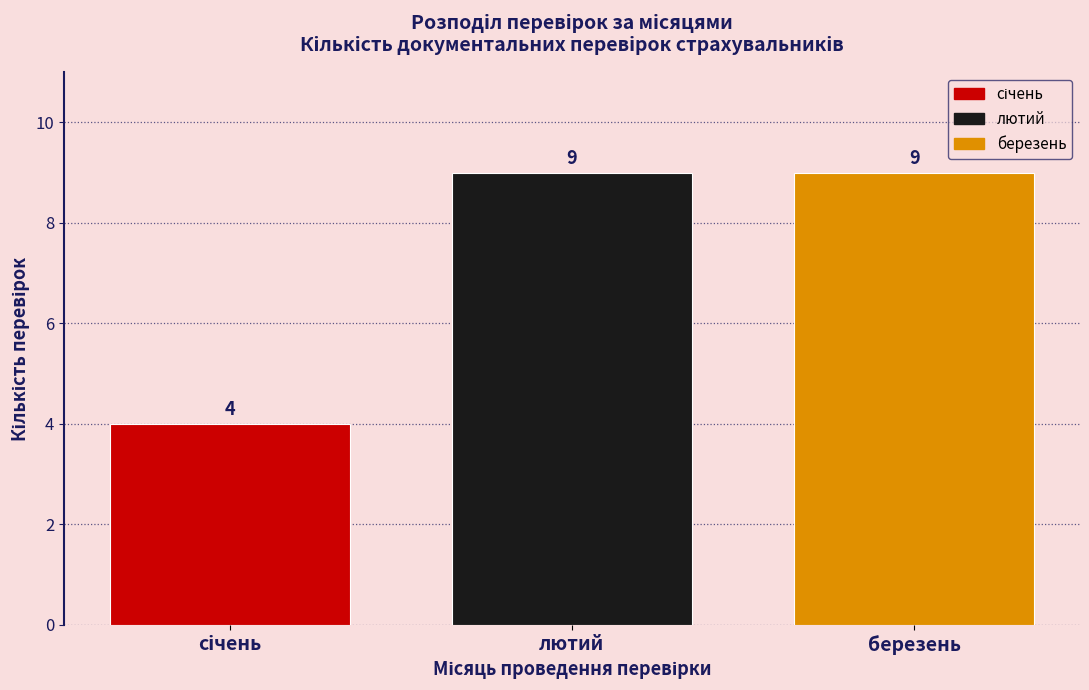

Reading left to right, what are all the values shown in this chart?

4	9	9